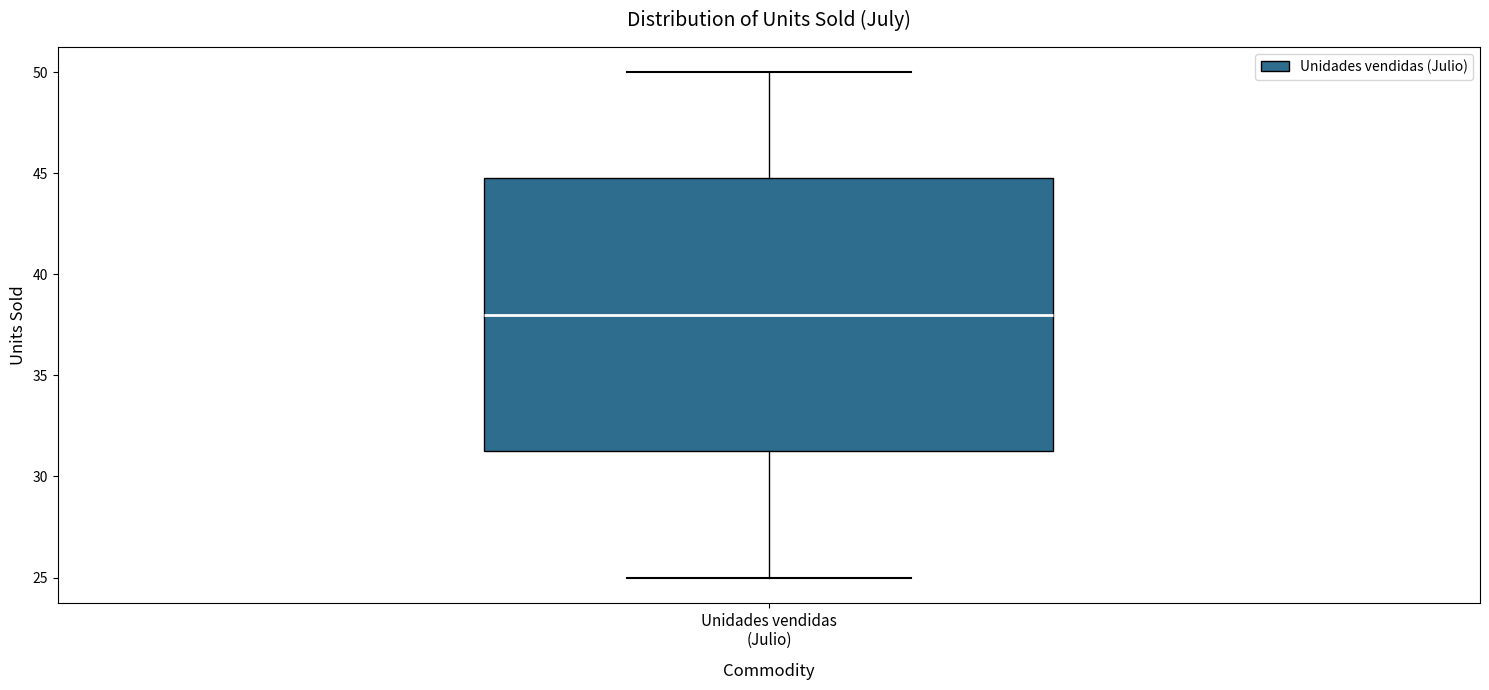

Transcribe this box plot: give where the median line is, the range the box spans, and where the two whiskers end, as read against the y-axis. The values are not printed on the chart, so give them approximately, as read against the axis.

median 38.0, box 31.5 to 45.0, whiskers 25.0 to 50.0